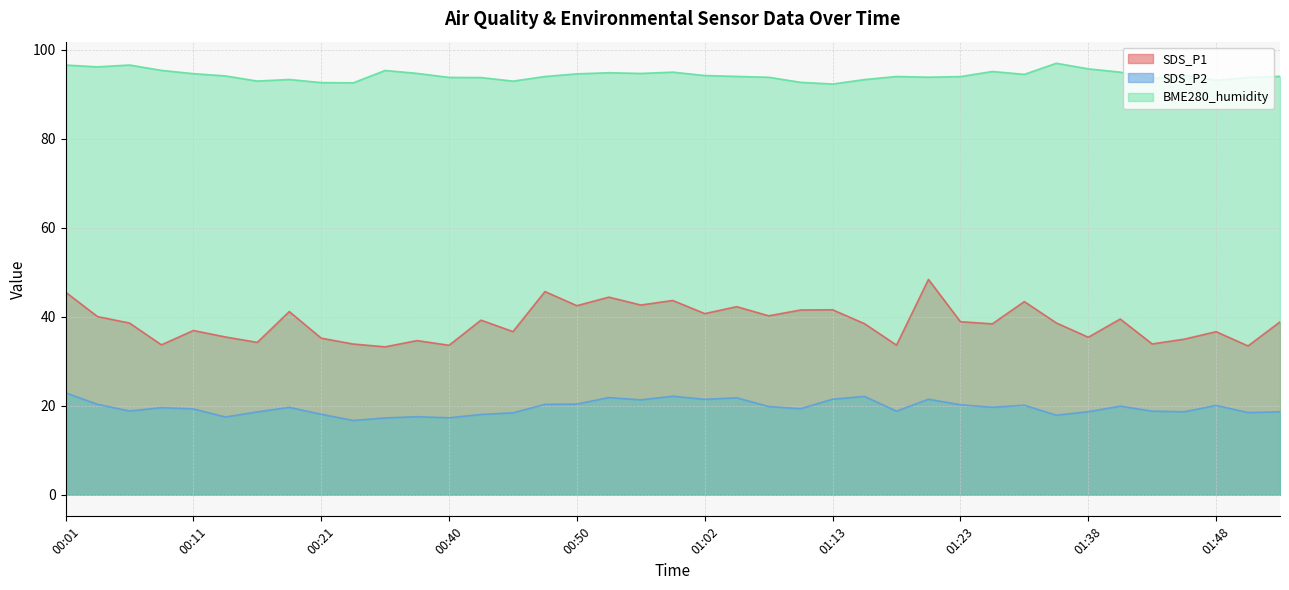

Reading left to right, what are all the values shown in this chart?

SDS_P1: 45.5	40.0	38.6	33.7	36.9	35.5	34.2	41.2	35.2	33.9	33.2	34.6	33.6	39.2	36.7	45.7	42.5	44.4	42.6	43.7	40.7	42.3	40.2	41.5	41.6	38.5	33.6	48.4	38.9	38.4	43.4	38.6	35.4	39.5	33.9	35.0	36.6	33.5	38.9
SDS_P2: 22.9	20.3	18.8	19.6	19.3	17.5	18.6	19.6	18.1	16.7	17.3	17.6	17.3	18.1	18.4	20.3	20.4	21.9	21.3	22.1	21.4	21.8	19.8	19.4	21.5	22.1	18.8	21.5	20.2	19.7	20.1	17.9	18.7	19.9	18.8	18.6	20.1	18.5	18.6
BME280_humidity: 96.6	96.2	96.6	95.4	94.7	94.1	93.0	93.3	92.6	92.6	95.4	94.7	93.8	93.8	93.0	94.0	94.6	94.9	94.7	95.0	94.2	94.0	93.8	92.7	92.3	93.3	94.0	93.9	94.0	95.1	94.5	97.0	95.7	95.0	93.5	94.3	93.2	93.8	94.0